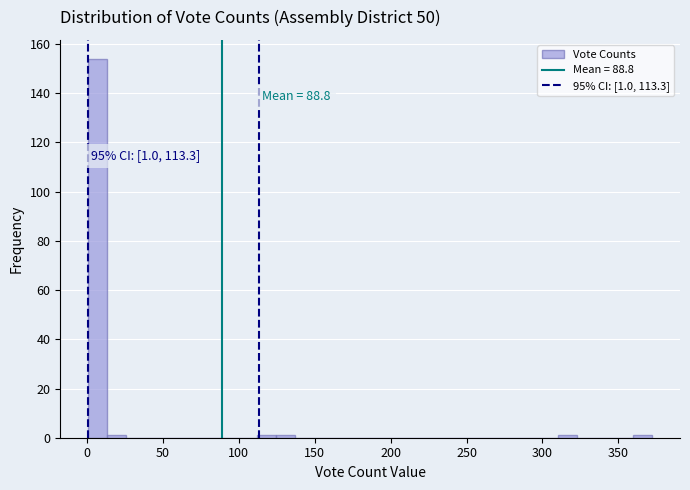

Around what value on the x-axis is the tallest bar? Give the approximate position of its centre, as read against the axis.

5